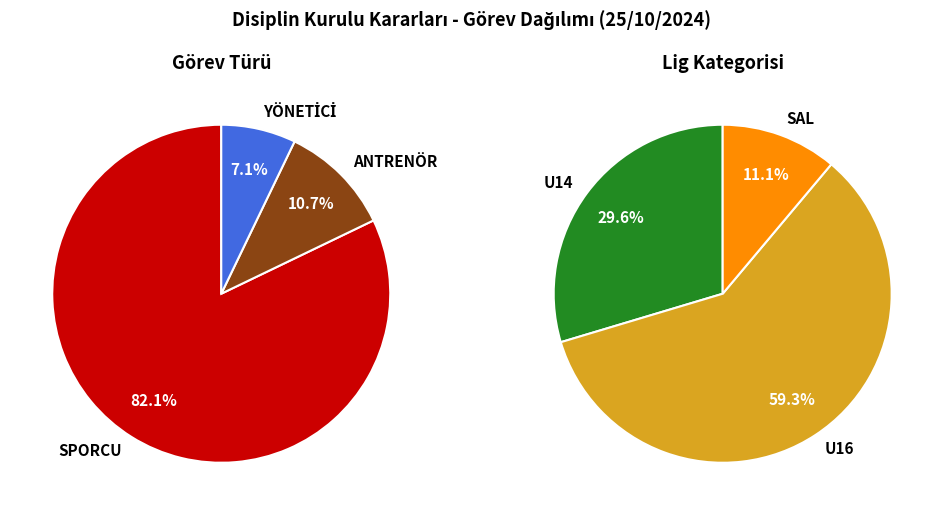

Approximately how many times larger is the value at ANTRENÖR compared to SPORCU?

0.1